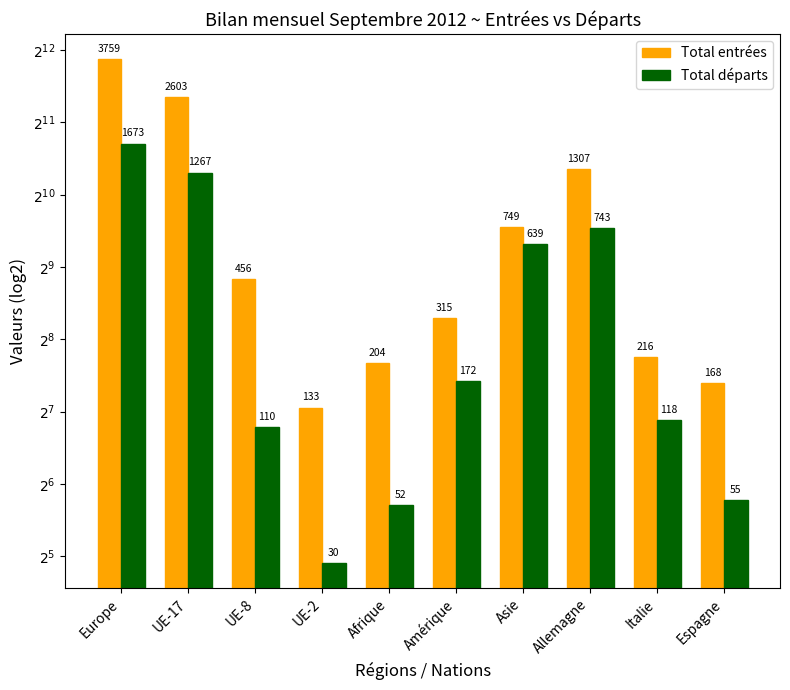

What is the label of the 9th bar from the right?

UE-17